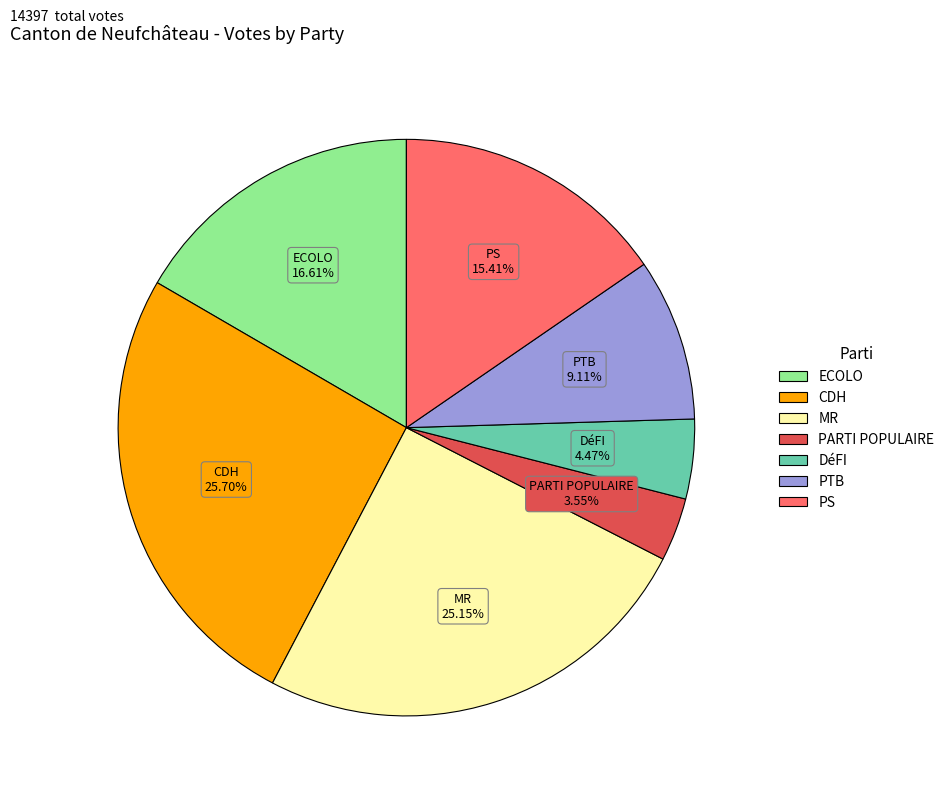

What is the largest slice in the pie chart?

CDH